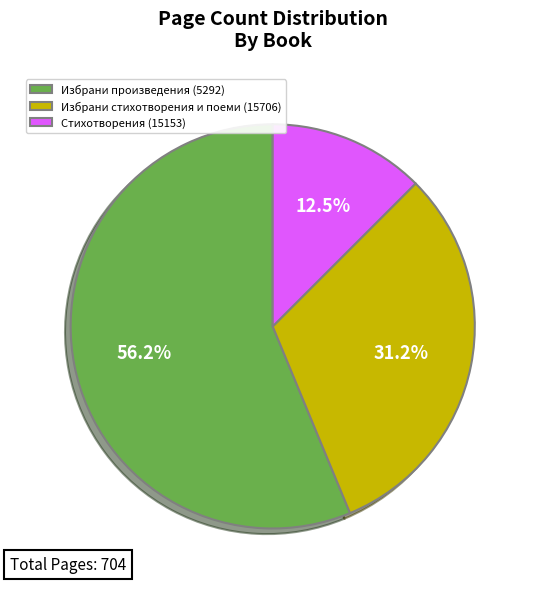

Which category has the biggest portion of the pie?

Избрани произведения (5292)